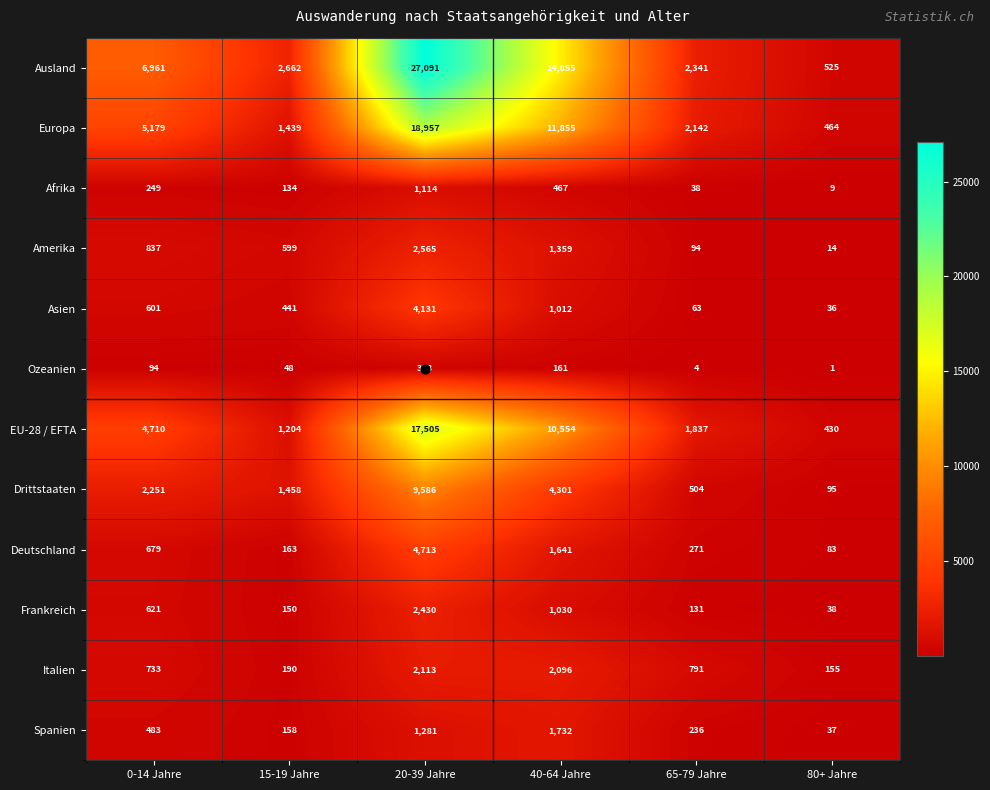

At which label does Italien first exceed 791?

20-39 Jahre